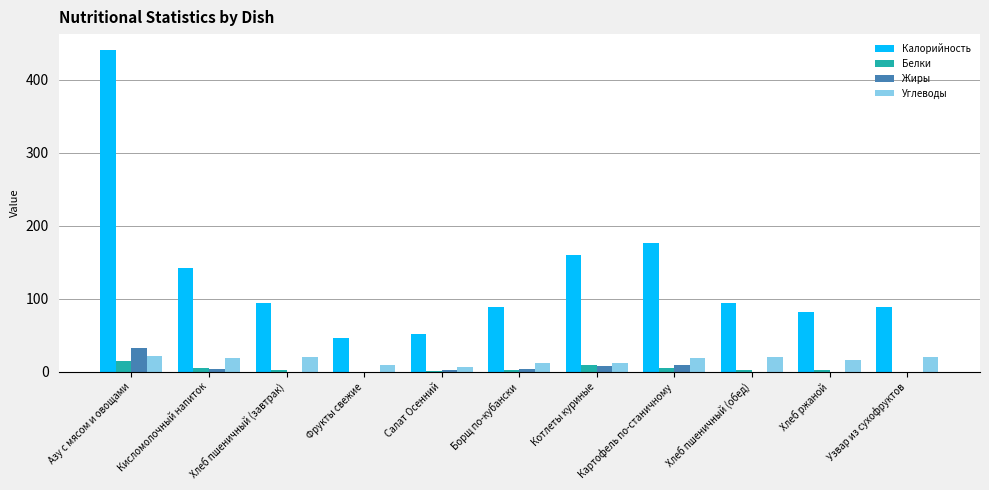

The Углеводы series shows 20.1 at Хлеб пшеничный (завтрак). True or false?

True